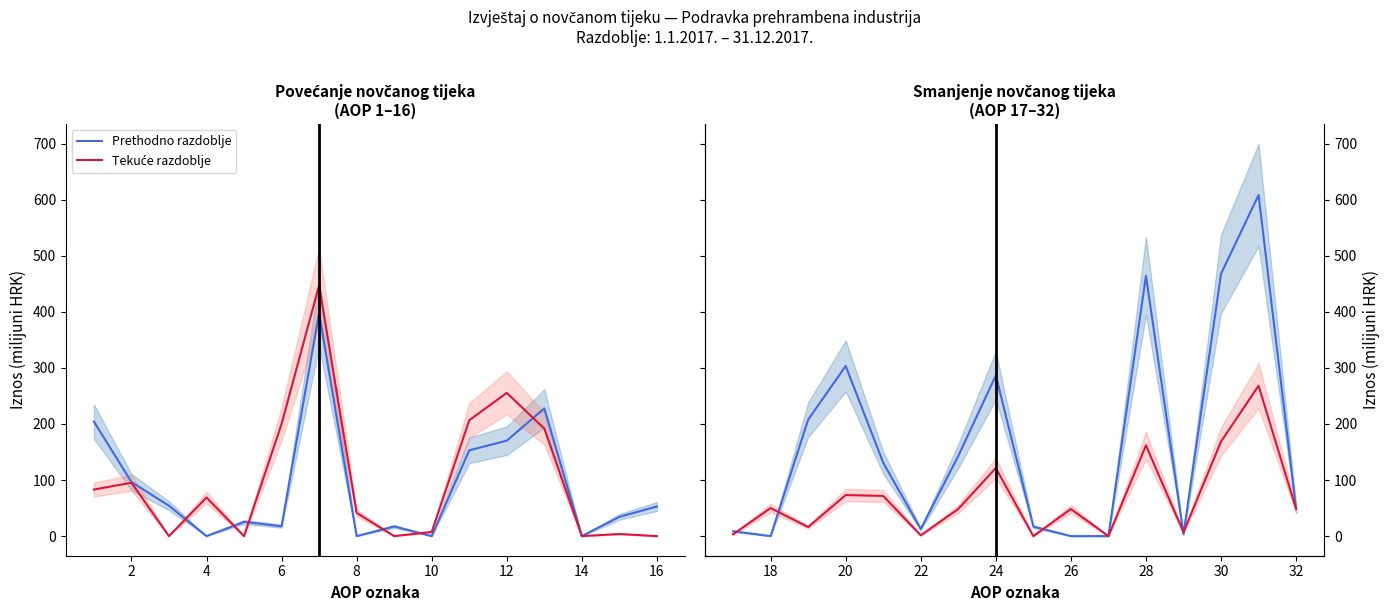

List the series in order of their peak value, lowest first.

Tekuće razdoblje, Prethodno razdoblje